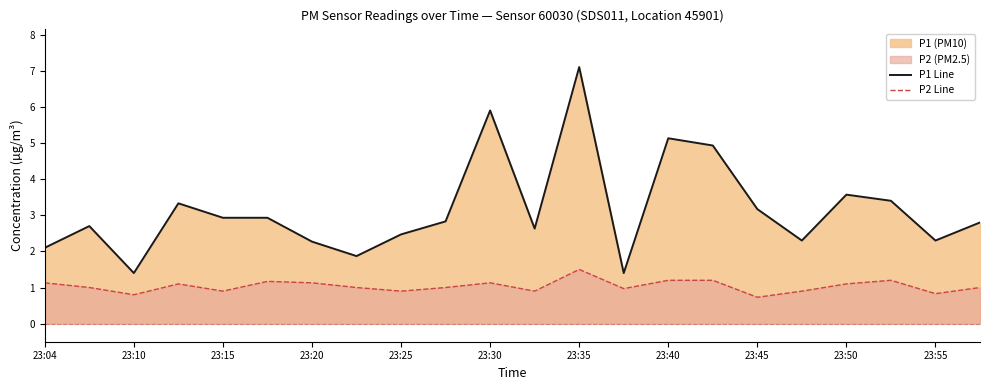

The P2 Line series shows 1.6 at 23:50. True or false?

False